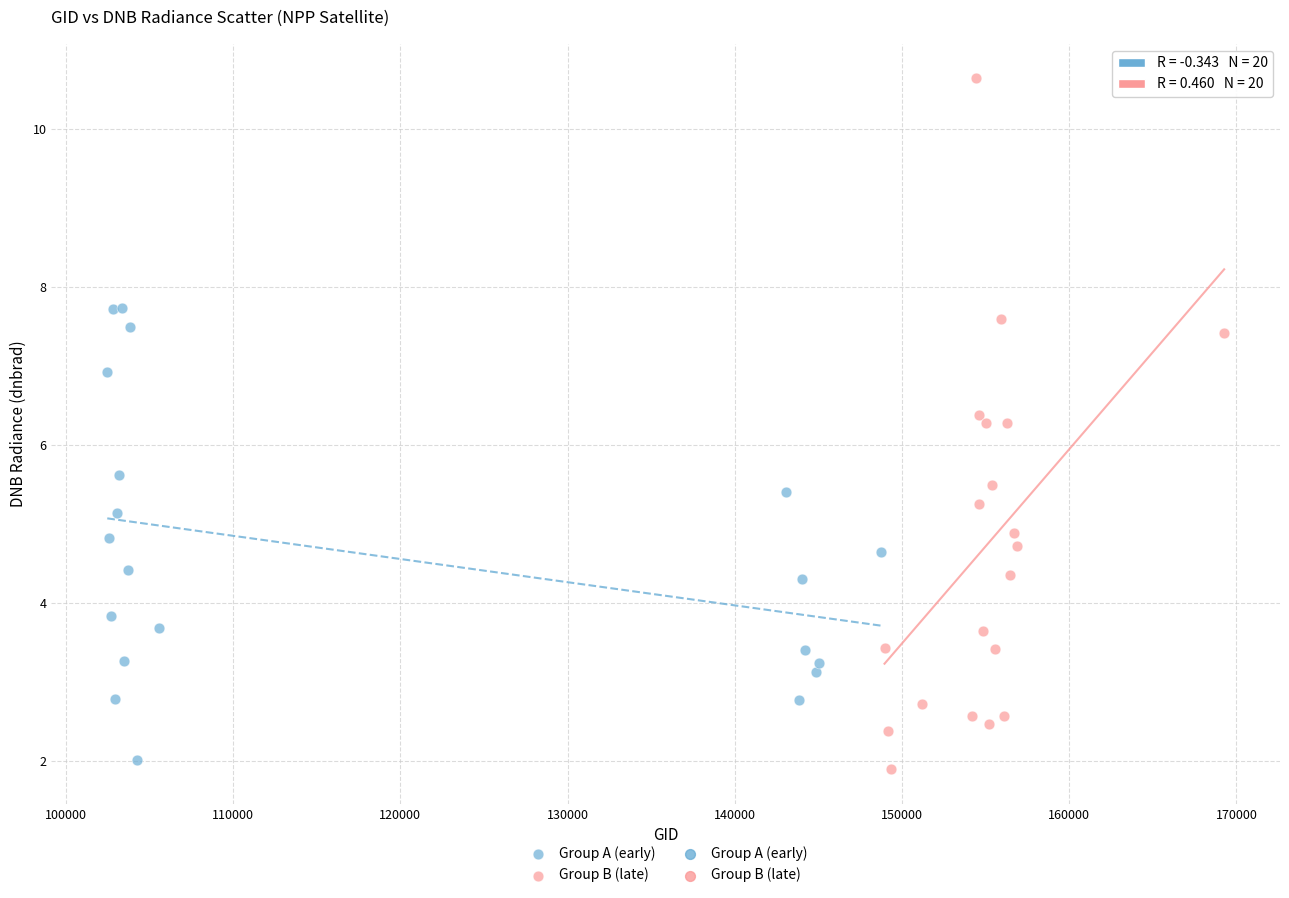

Which series reaches the minimum Y coordinate?

Group B (late)